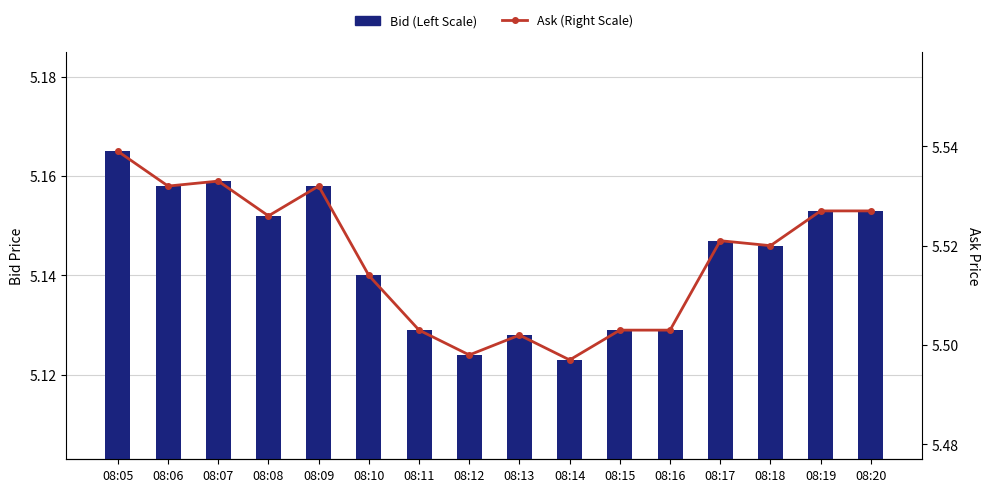

Between 08:09 and 08:10, which is larger?

08:09